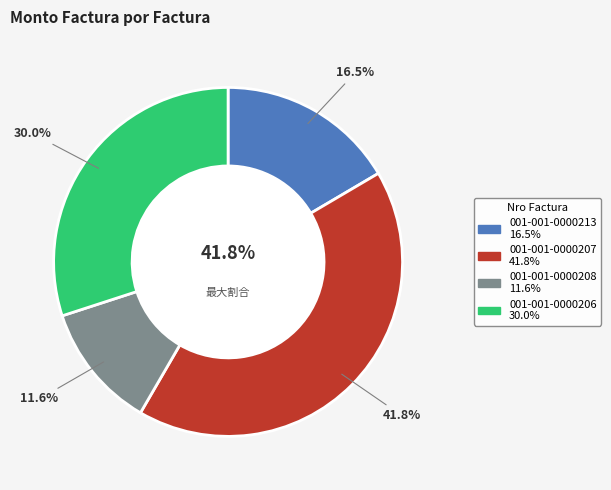

What percentage is NOT represented by 001-001-0000207?

58.2%